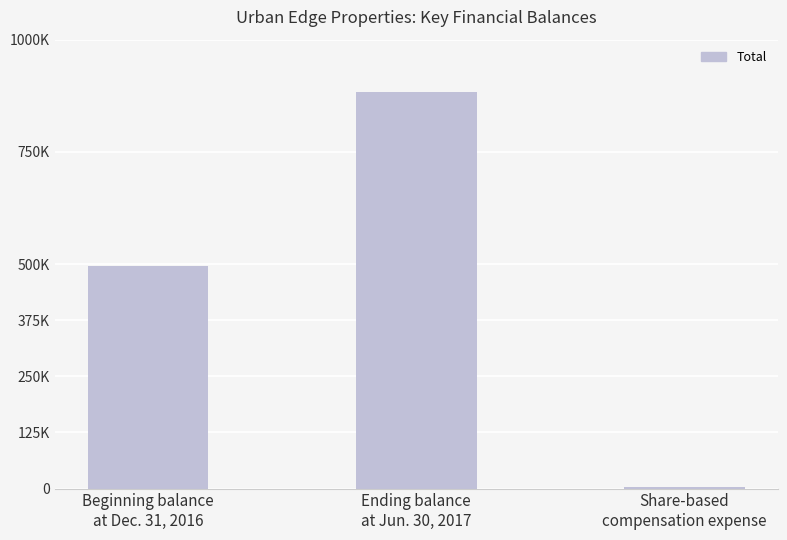

The chart shows a value of 3359 at Share-based
compensation expense. True or false?

True